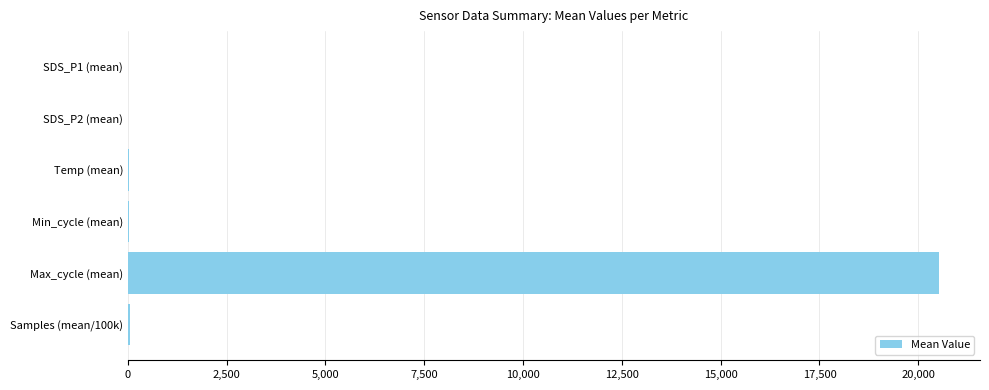

Which label corresponds to the largest value in the chart?

Max_cycle (mean)